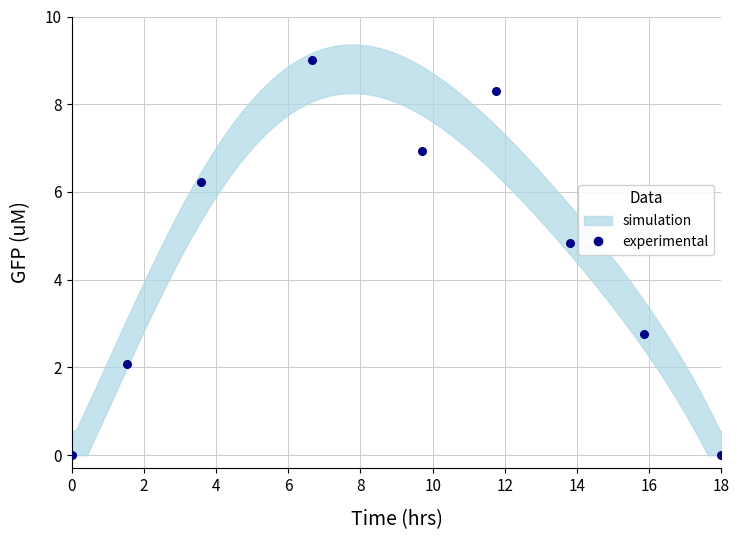

What Y value in the scatter plot is closest to 4?

4.8